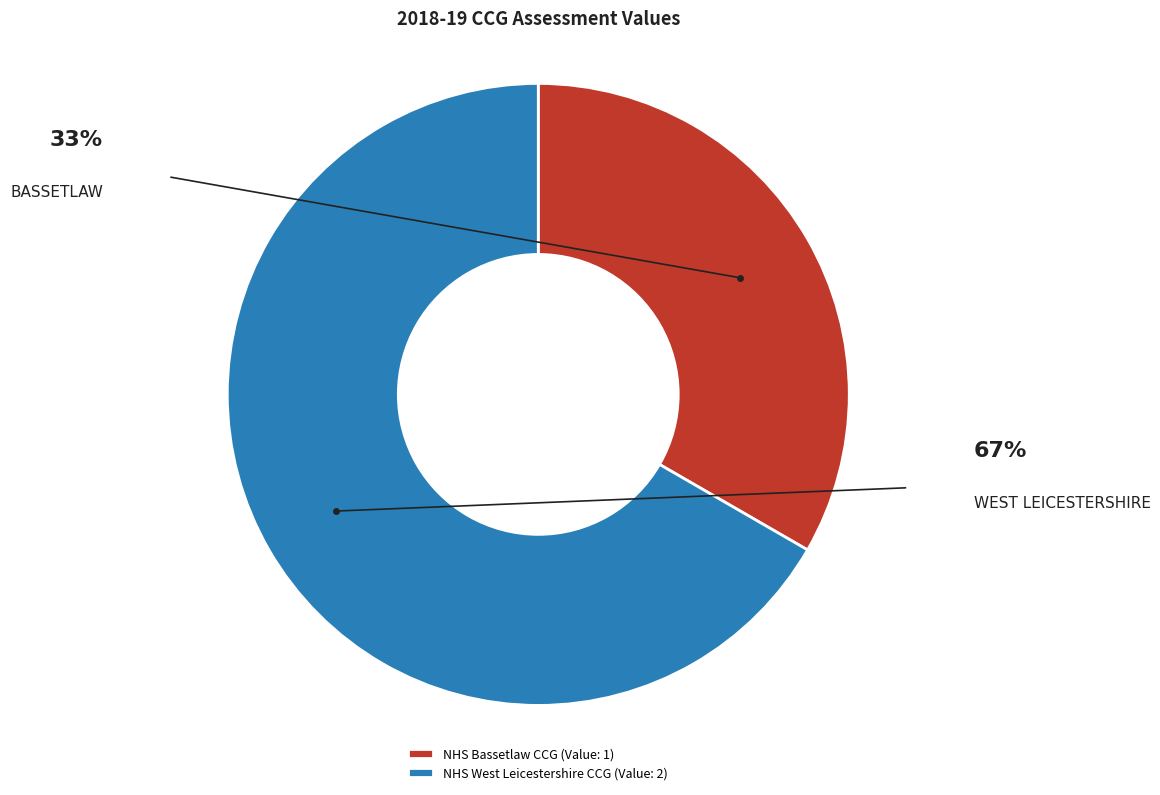

True or false: NHS Bassetlaw CCG accounts for 33% of the total.

True